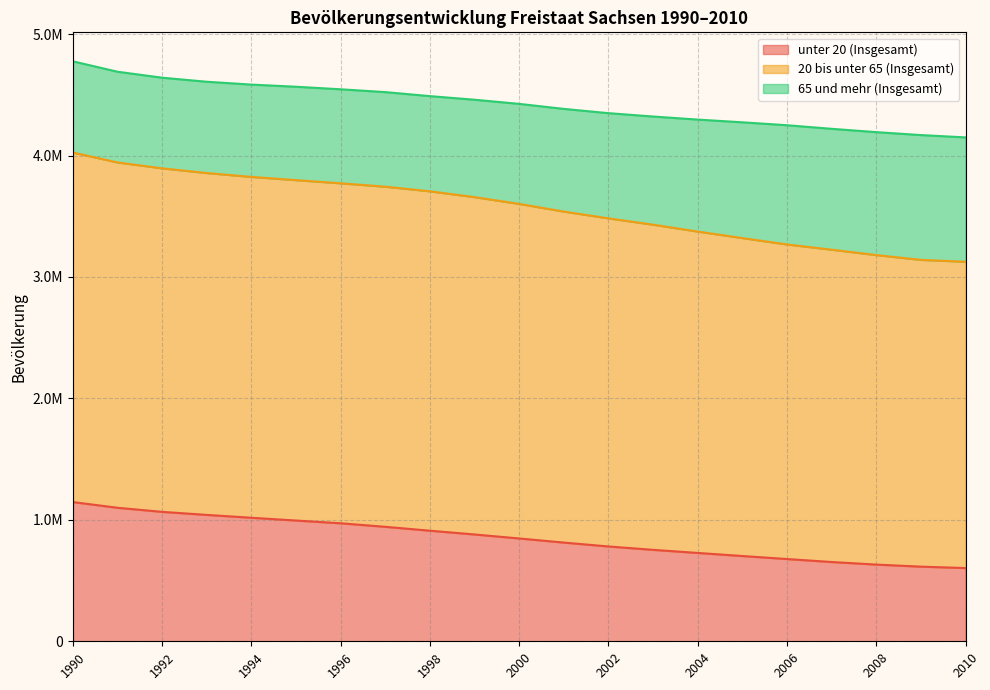

True or false: unter 20 (Insgesamt) and 20 bis unter 65 (Insgesamt) intersect in this chart.

False